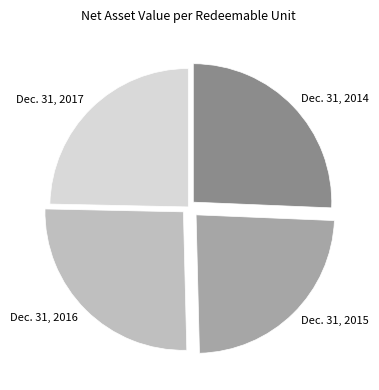

Which has a higher value, Dec. 31, 2016 or Dec. 31, 2015?

Dec. 31, 2016